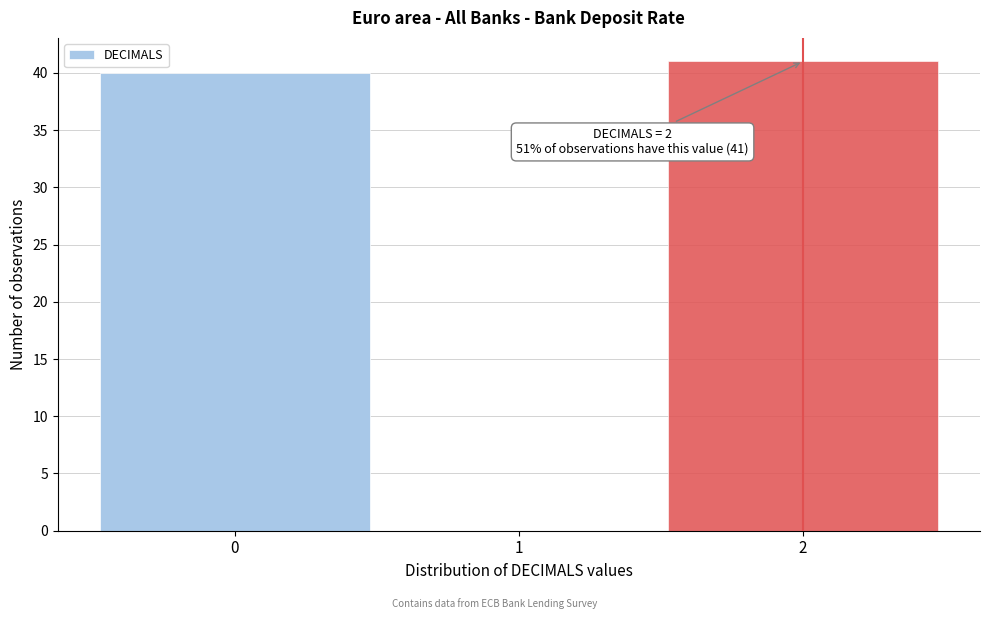

Over which range of the x-axis is the bar tallest?

1.5 to 2.5